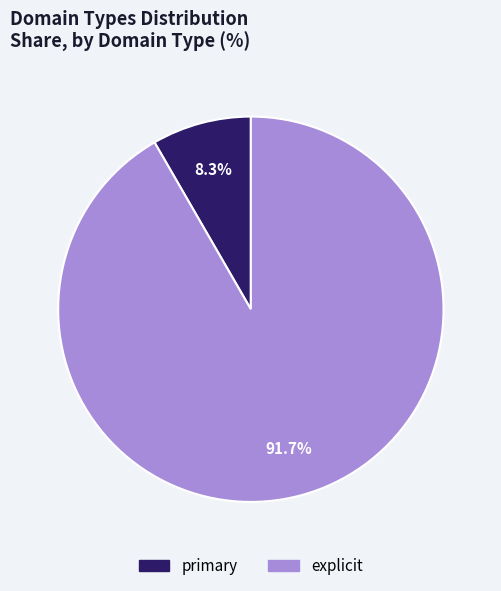

Rank the categories by value from highest to lowest.

explicit, primary